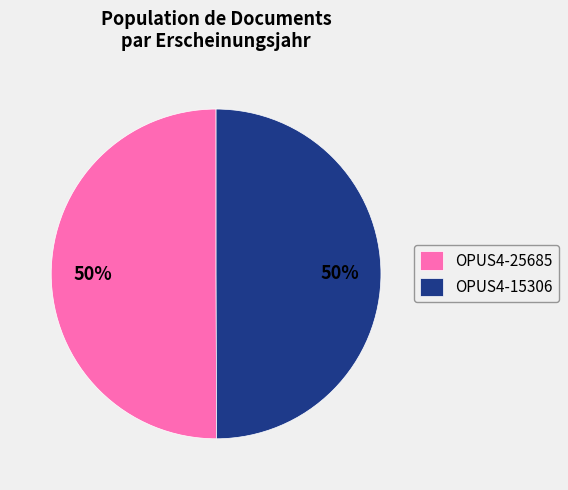

To the nearest percent, what is the combined percentage of OPUS4-15306 and OPUS4-25685?

100%